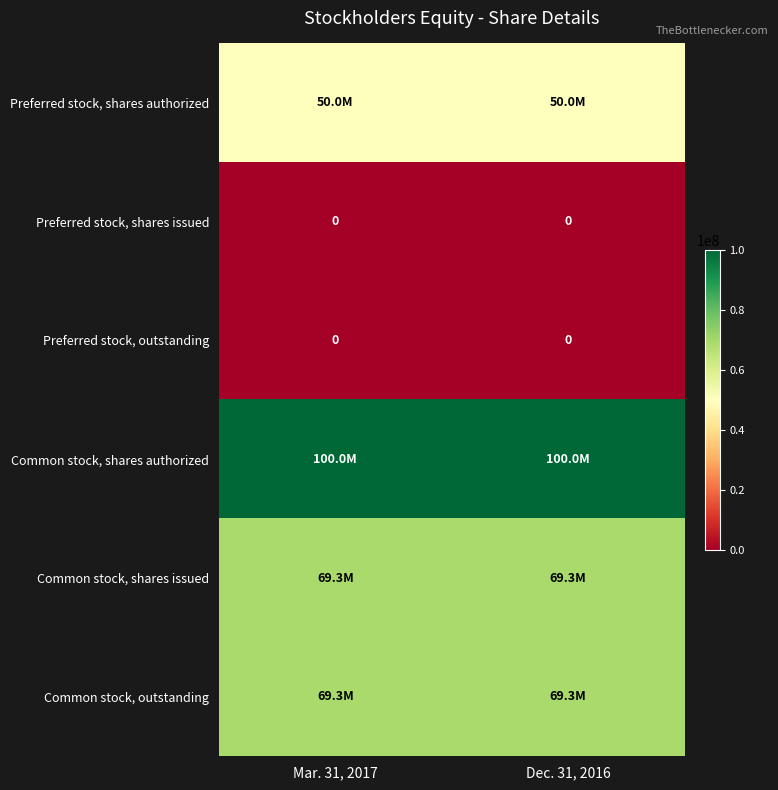

Count the number of data series in this chart.

6